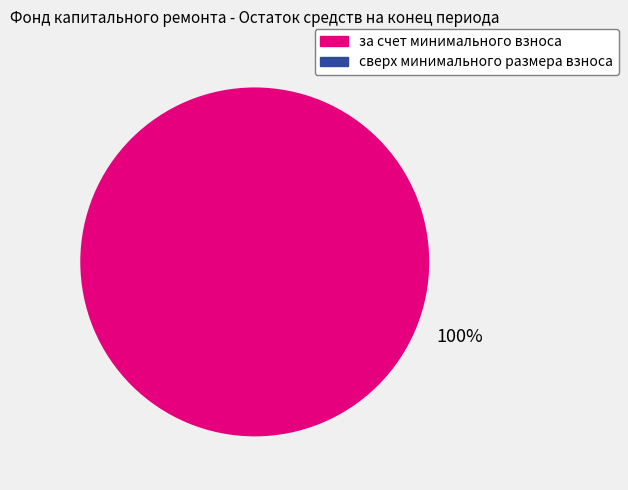

The за счет минимального взноса slice represents 100% of the pie. True or false?

True